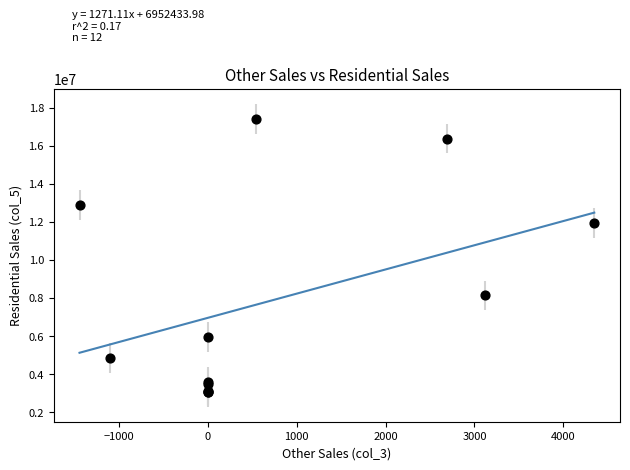

What Y value in the scatter plot is closest to 10235699?

11939994.0